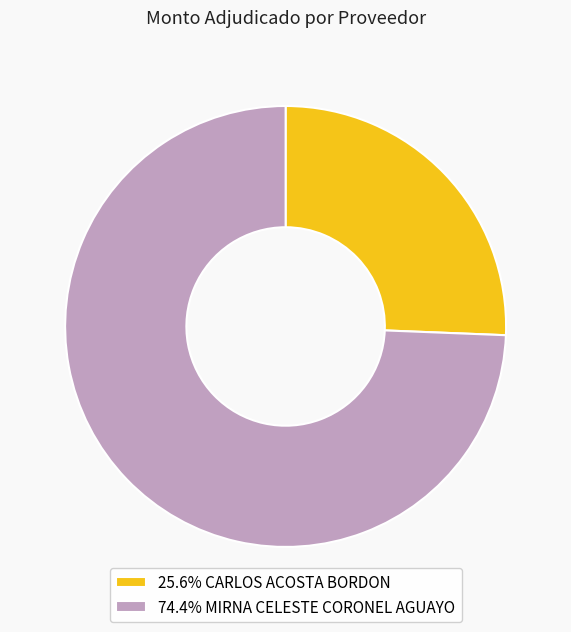

Combined, do 74.4% MIRNA CELESTE CORONEL AGUAYO and 25.6% CARLOS ACOSTA BORDON account for over 50%?

Yes